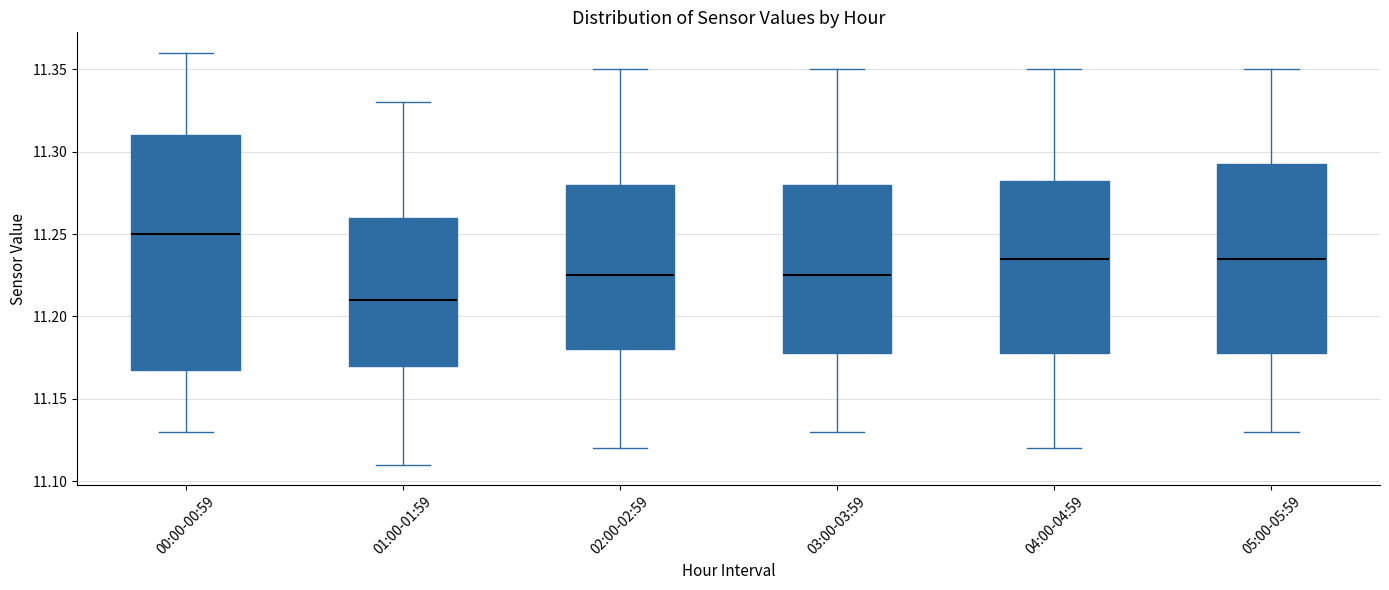

Reading left to right, transcribe this box plot: for each box, give where its median line is, the range the box spans, and where its two whiskers end, as read against the y-axis. The values are not printed on the chart, so give them approximately, as read against the axis.

00:00-00:59: median 11.250, box 11.170 to 11.310, whiskers 11.130 to 11.360
01:00-01:59: median 11.210, box 11.170 to 11.260, whiskers 11.110 to 11.330
02:00-02:59: median 11.225, box 11.180 to 11.280, whiskers 11.120 to 11.350
03:00-03:59: median 11.225, box 11.180 to 11.280, whiskers 11.130 to 11.350
04:00-04:59: median 11.235, box 11.180 to 11.285, whiskers 11.120 to 11.350
05:00-05:59: median 11.235, box 11.180 to 11.295, whiskers 11.130 to 11.350